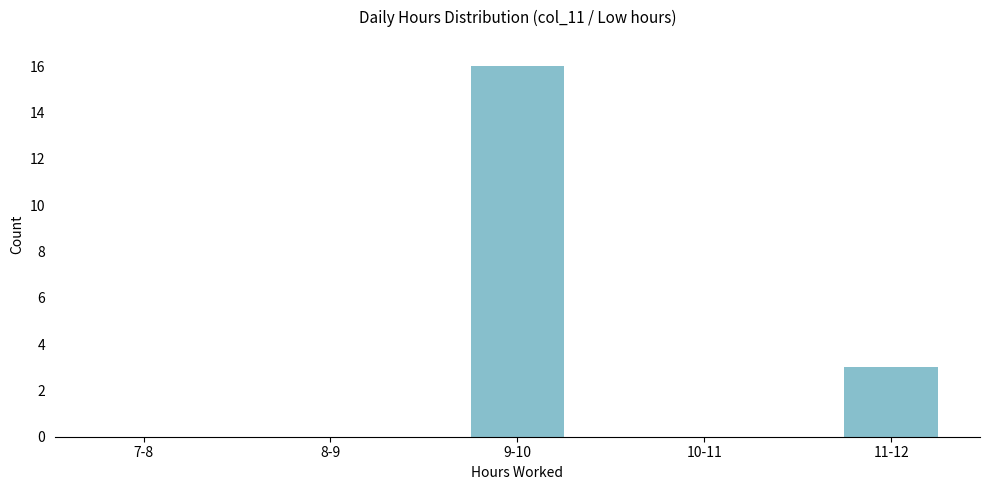

Reading left to right, what are all the values shown in this chart?

7-8=0	8-9=0	9-10=16	10-11=0	11-12=3